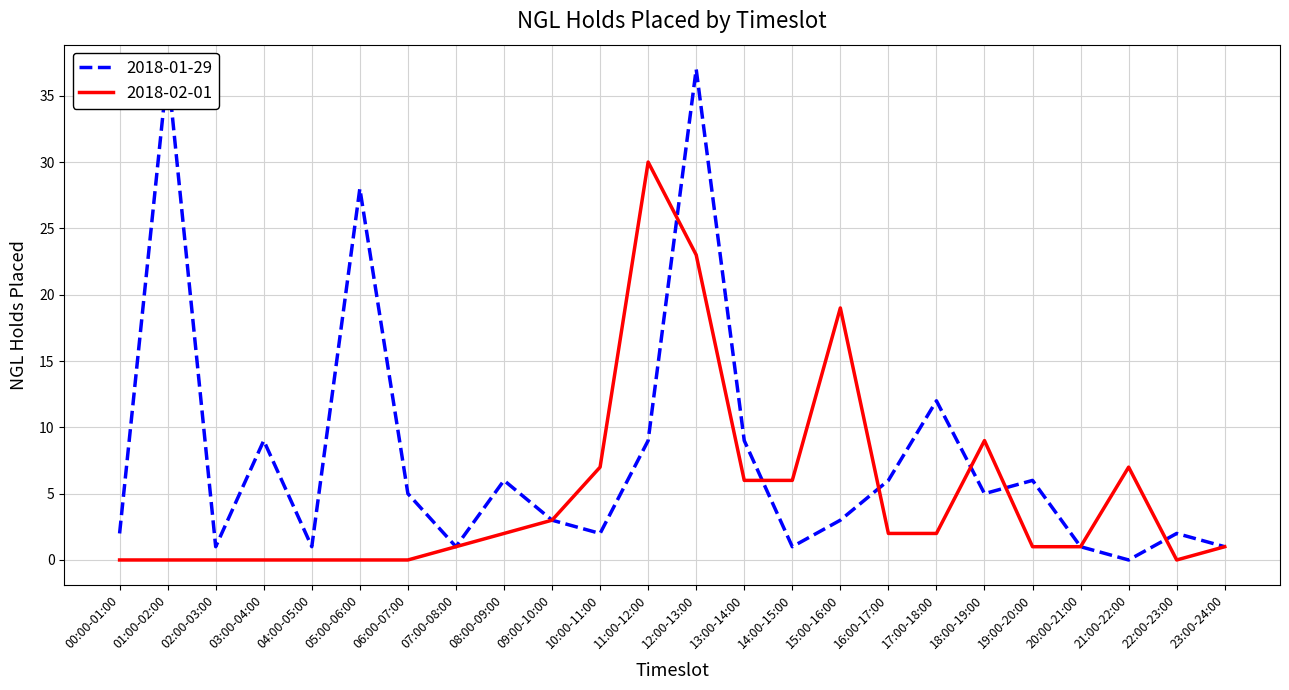

True or false: 2018-02-01 and 2018-01-29 intersect in this chart.

True